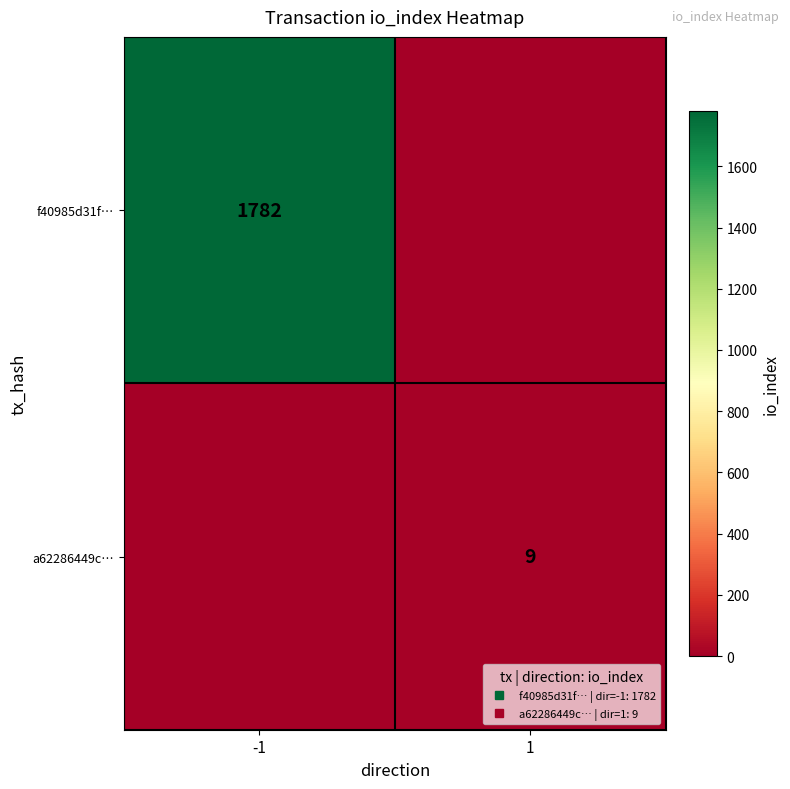

List the series in order of their overall mean, lowest first.

a62286449c…, f40985d31f…